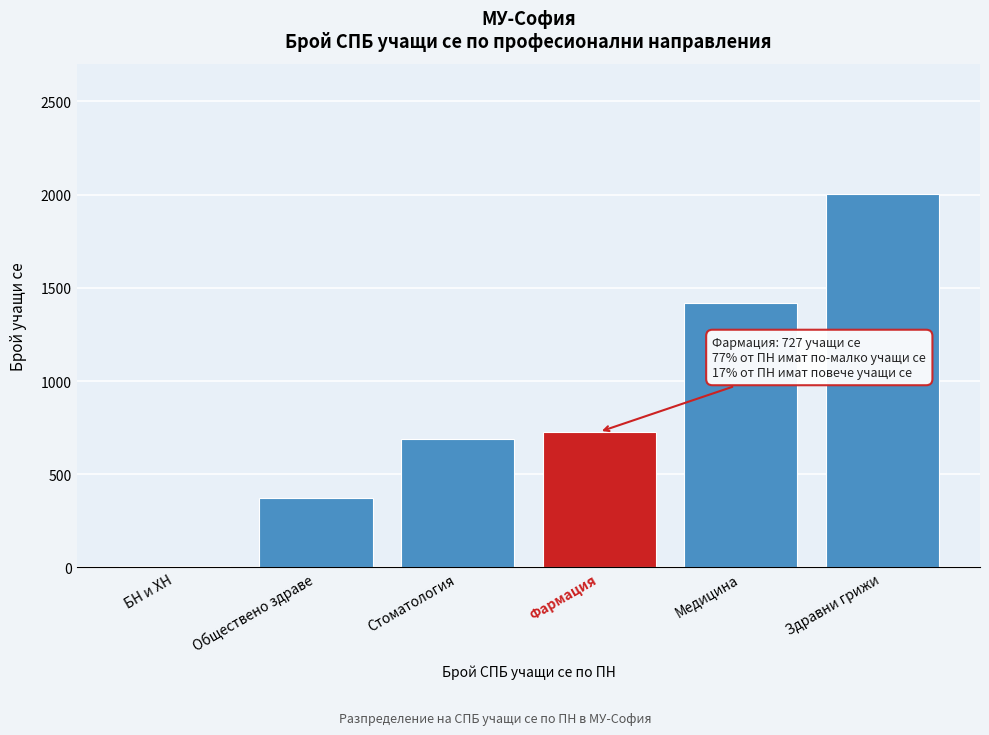

Reading right to left, list all the values displayed in this chart.

Здравни грижи=2001	Медицина=1420	Фармация=727	Стоматология=688	Обществено здраве=374	БН и ХН=7